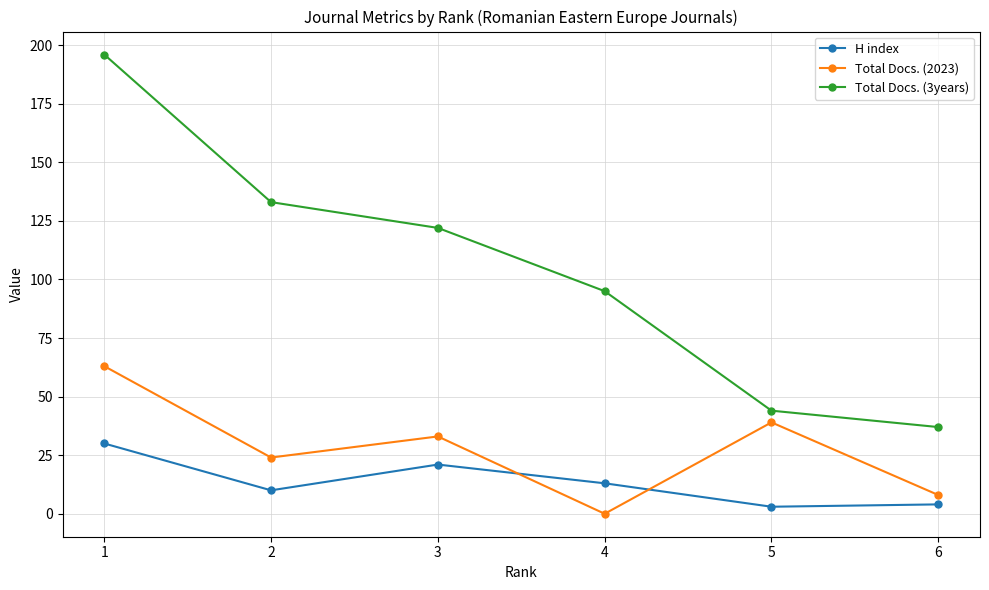

What is the sum of the Total Docs. (2023) values at 2 and 5?

63